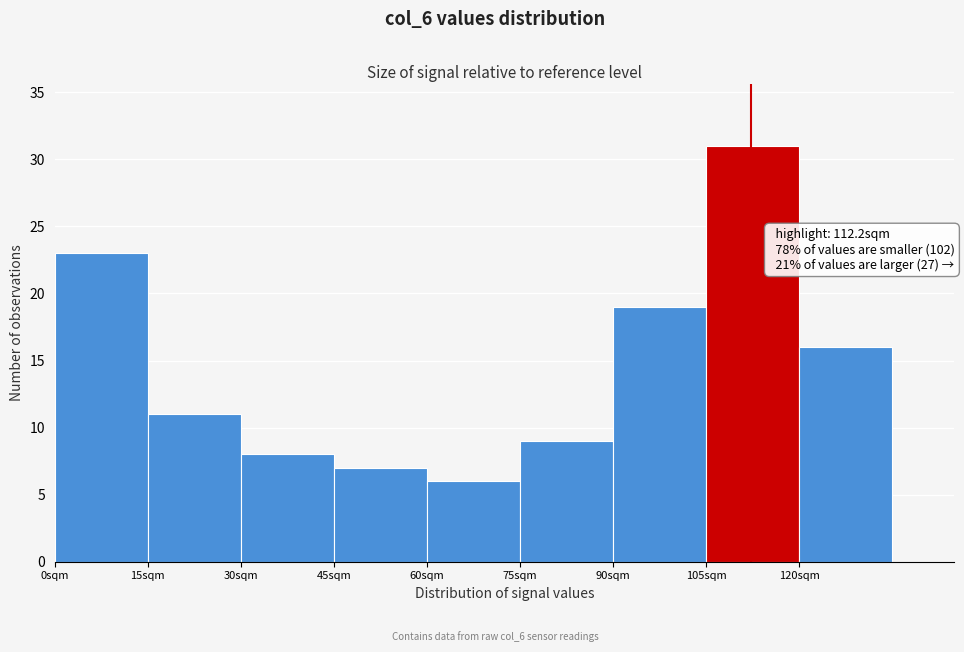

Over which range of the x-axis is the bar tallest?

105 to 120